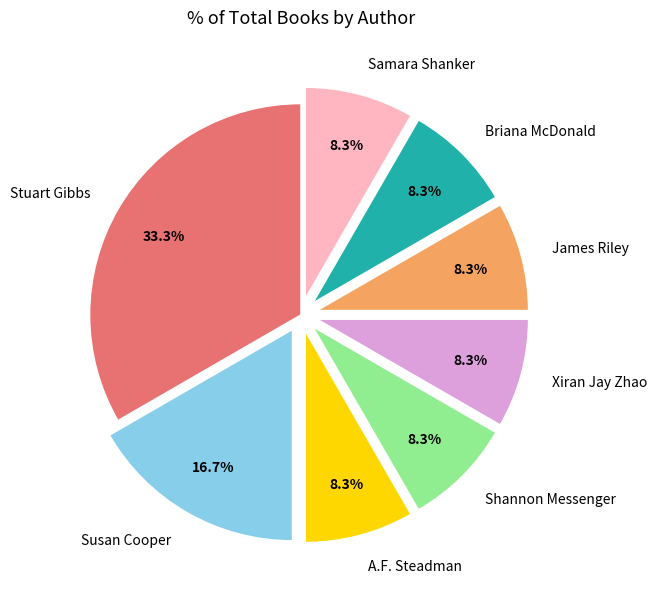

To the nearest percent, what is the combined percentage of Susan Cooper and Shannon Messenger?

25%